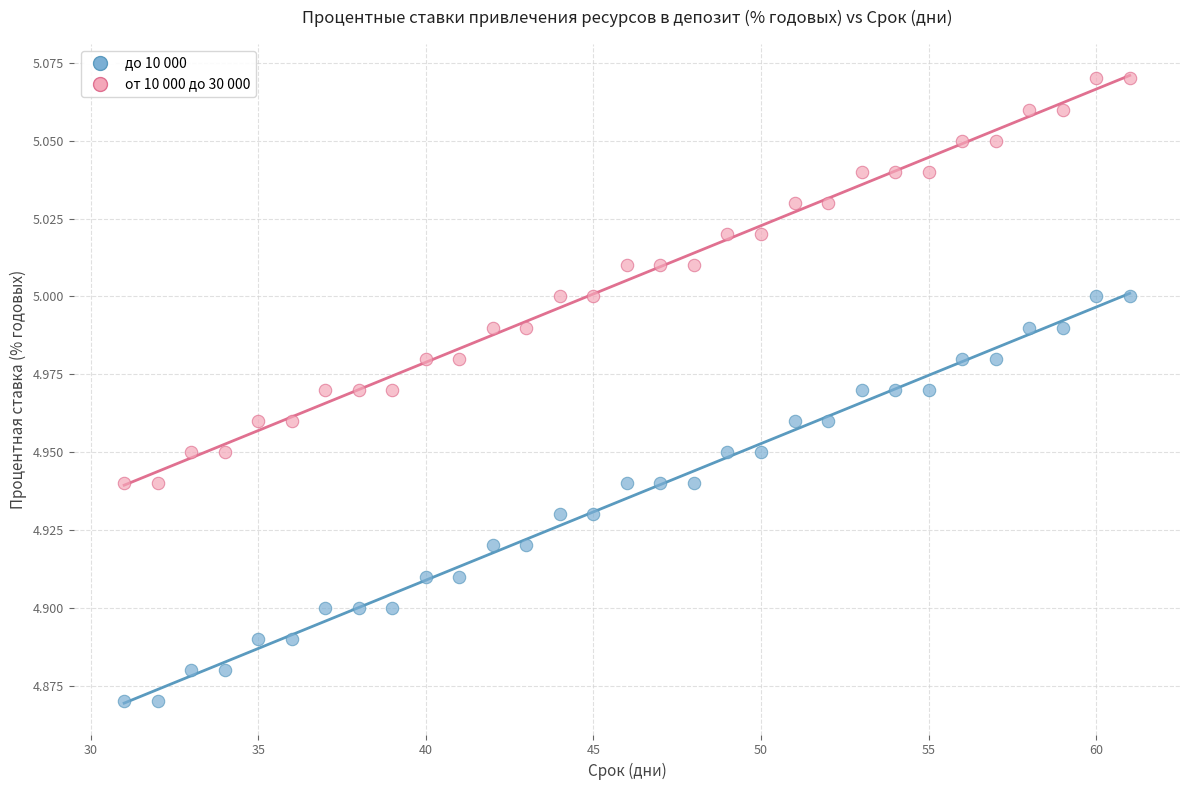

What is the X range (max minus min) for the scatter plot?

30.0